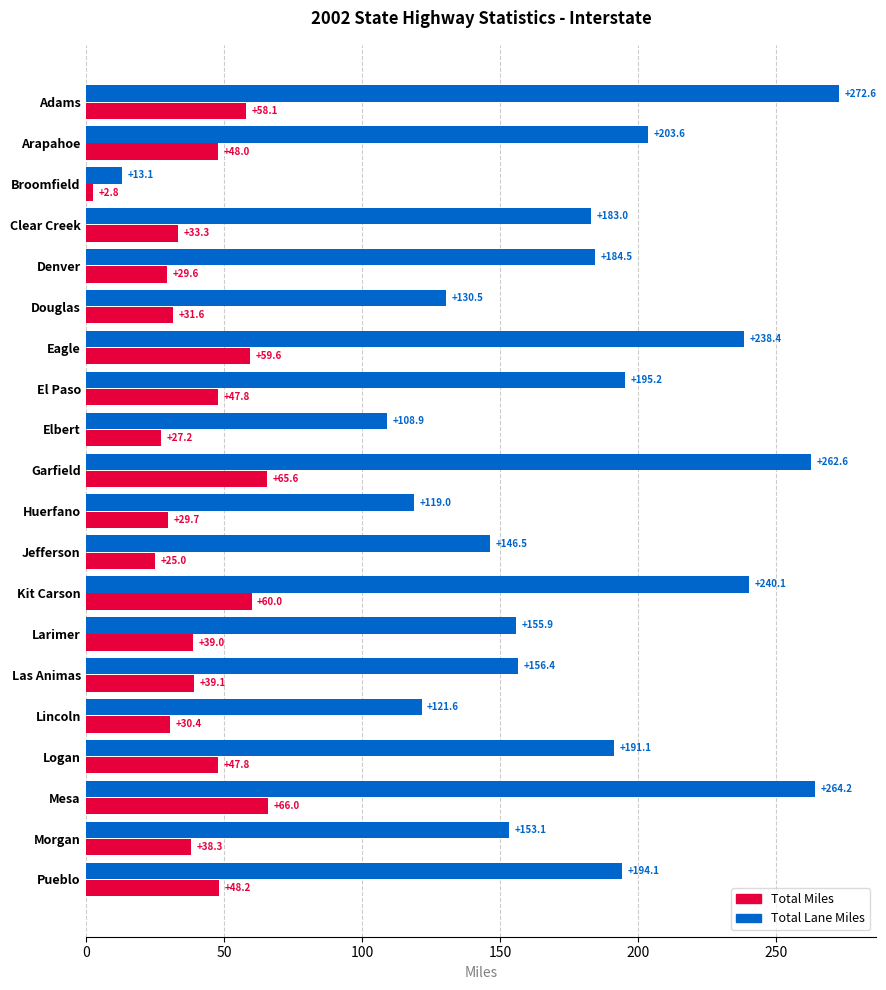

At El Paso, list the series in order from largest to smallest.

Total Lane Miles, Total Miles